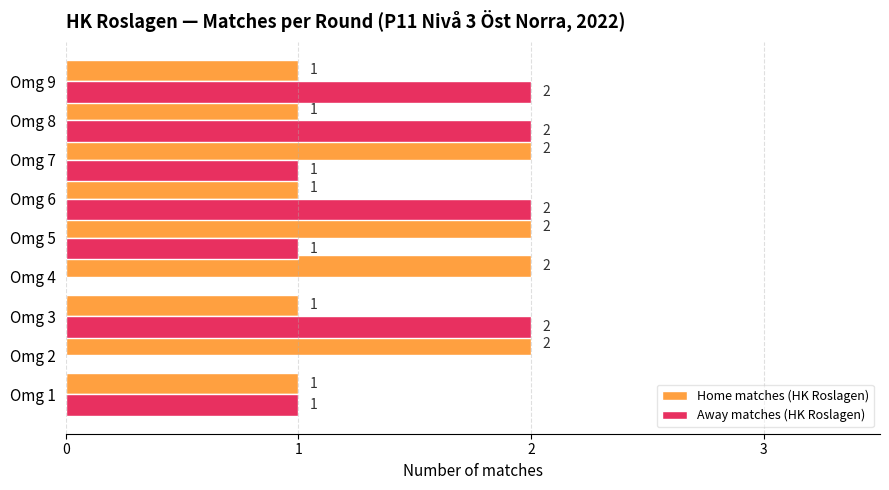

How many Home matches (HK Roslagen) values are between 1 and 2?

9